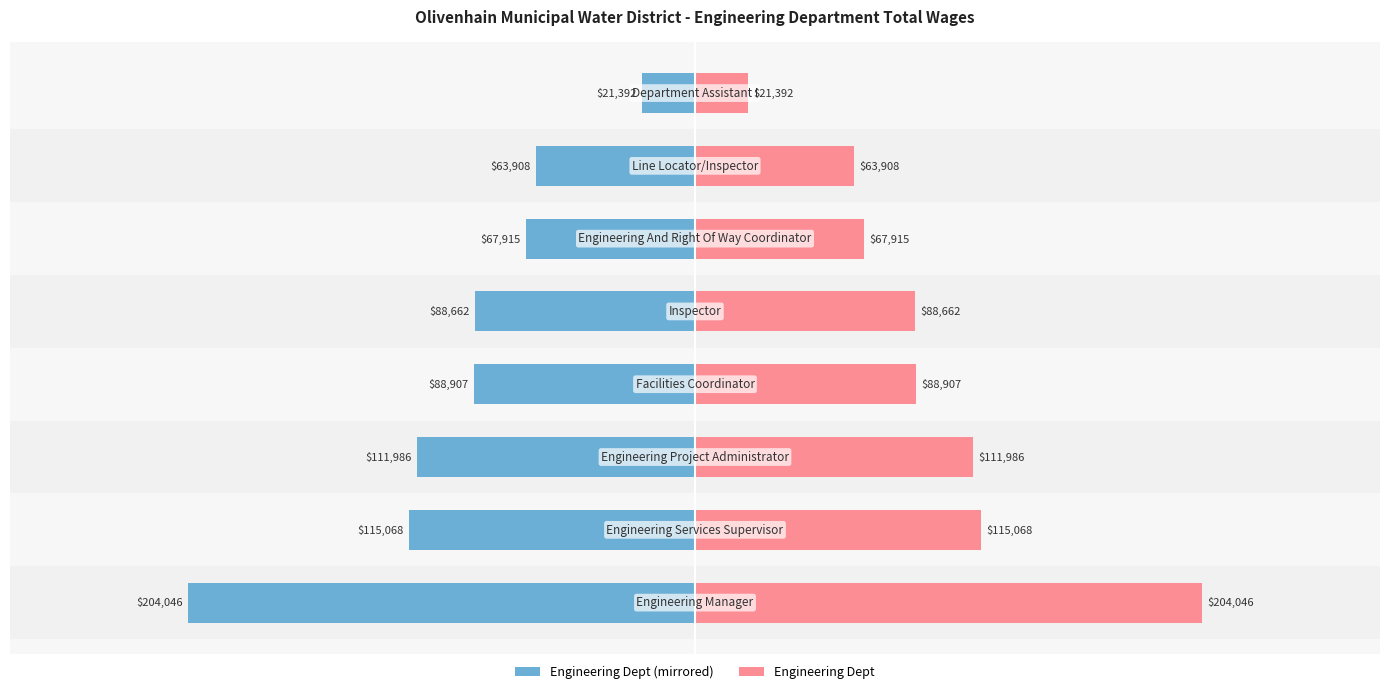

Which has a higher value, 3 or 5?

5